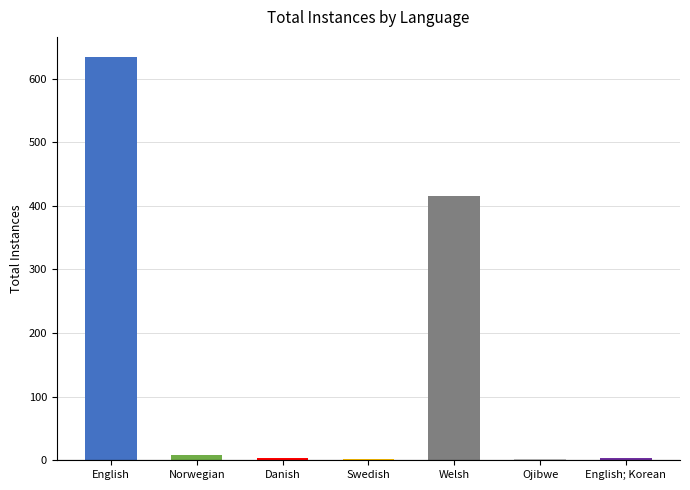

How many values are below 3?

2